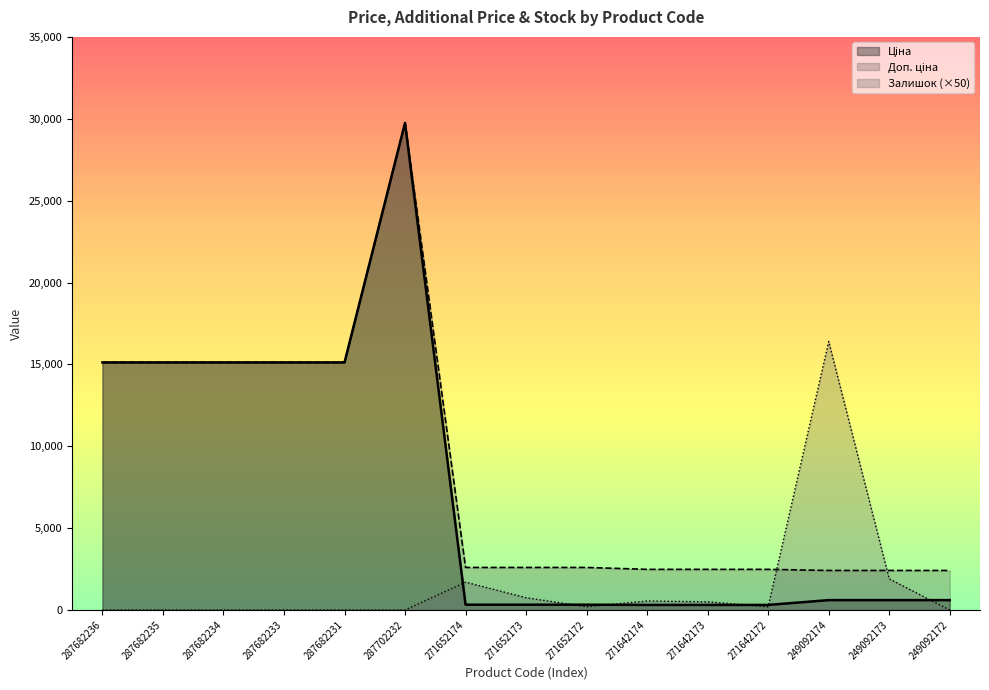

The Залишок series shows 0.0 at 287682233. True or false?

True